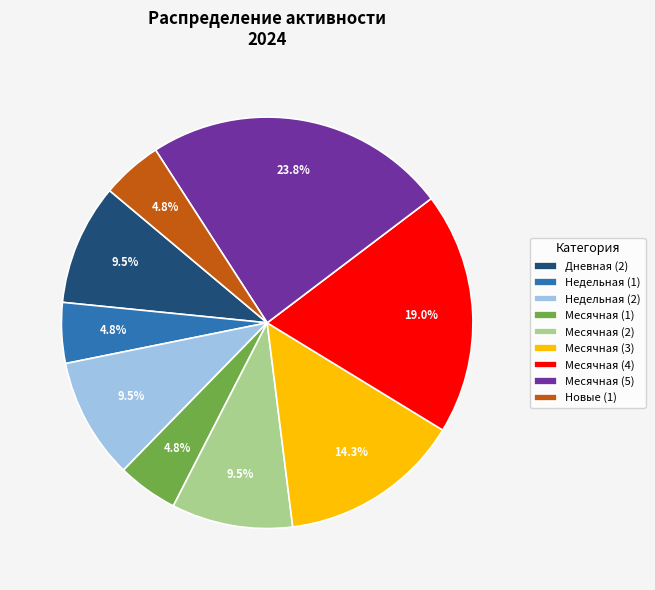

Which has a higher value, Месячная (4) or Дневная (2)?

Месячная (4)